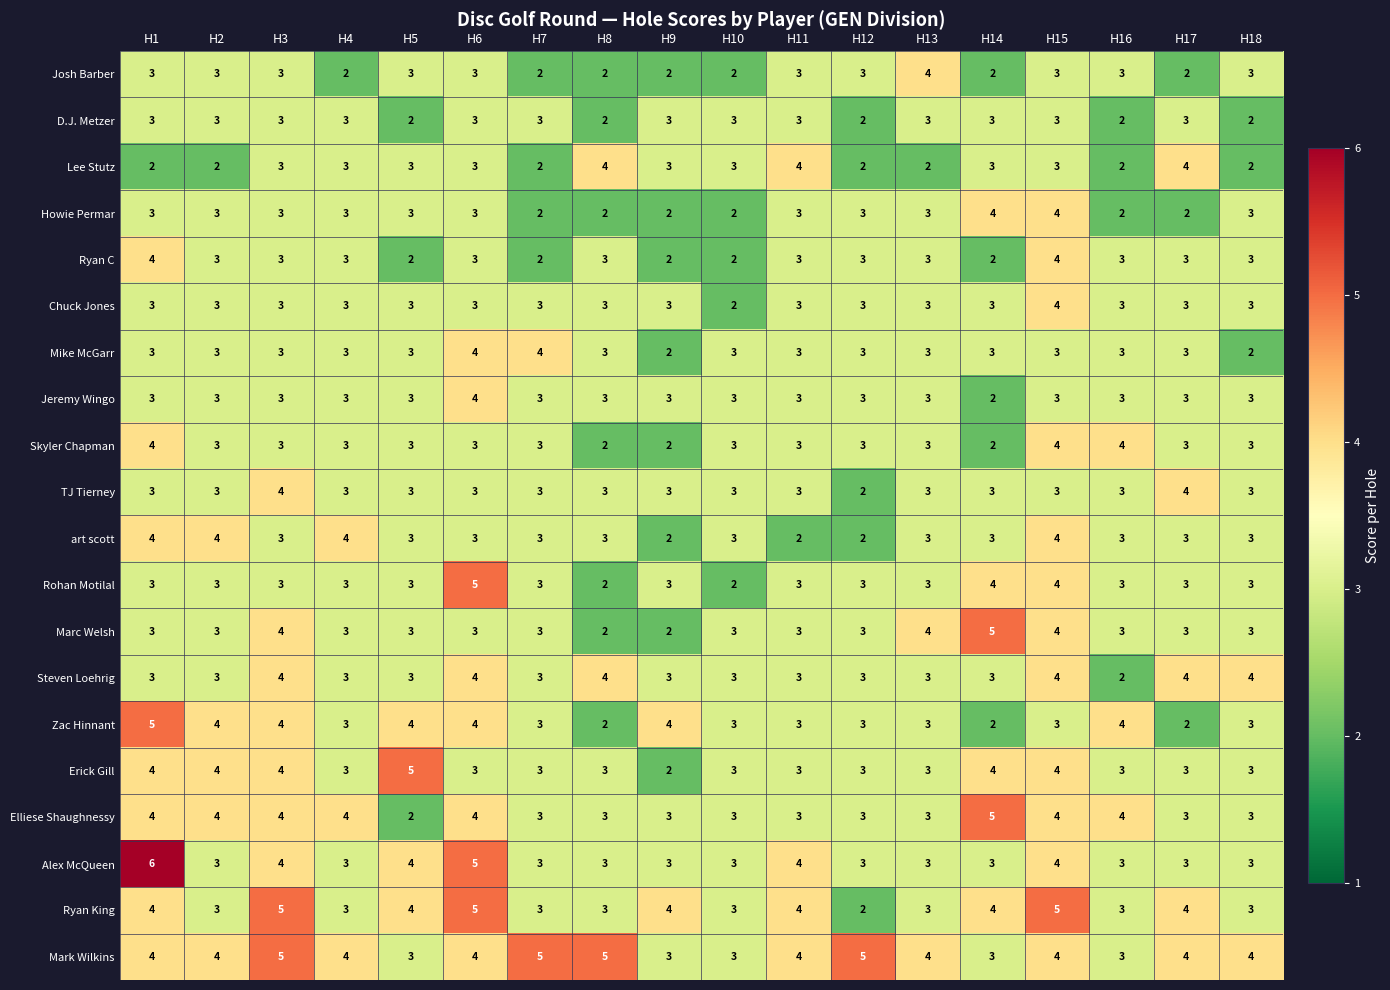

Between H12 and H16, which series saw the biggest shift?

Mark Wilkins